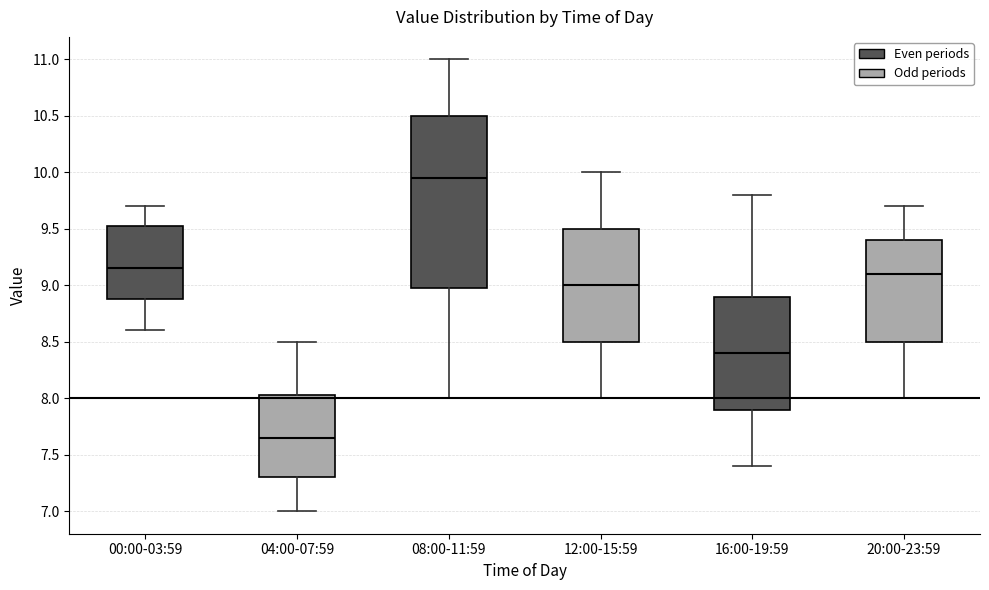

Where does the median line of the box for 08:00-11:59 sit on the y-axis? The values are not printed on the chart, so give them approximately, as read against the axis.

9.95